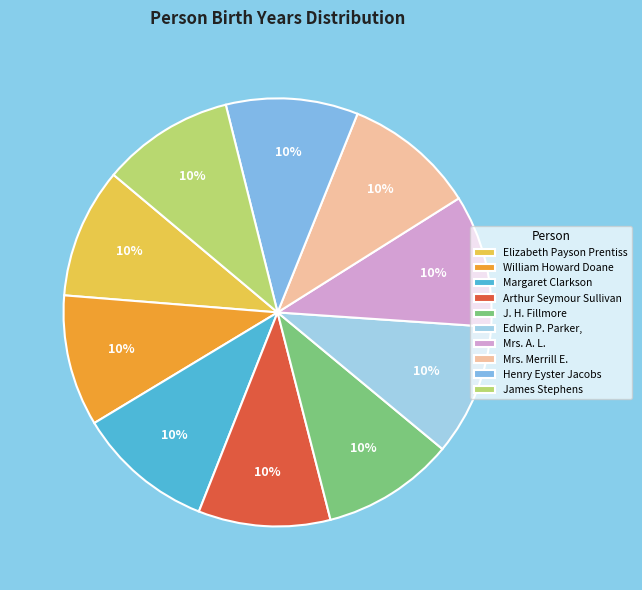

Do J. H. Fillmore and Mrs. Merrill E. together represent more than half of the pie?

No